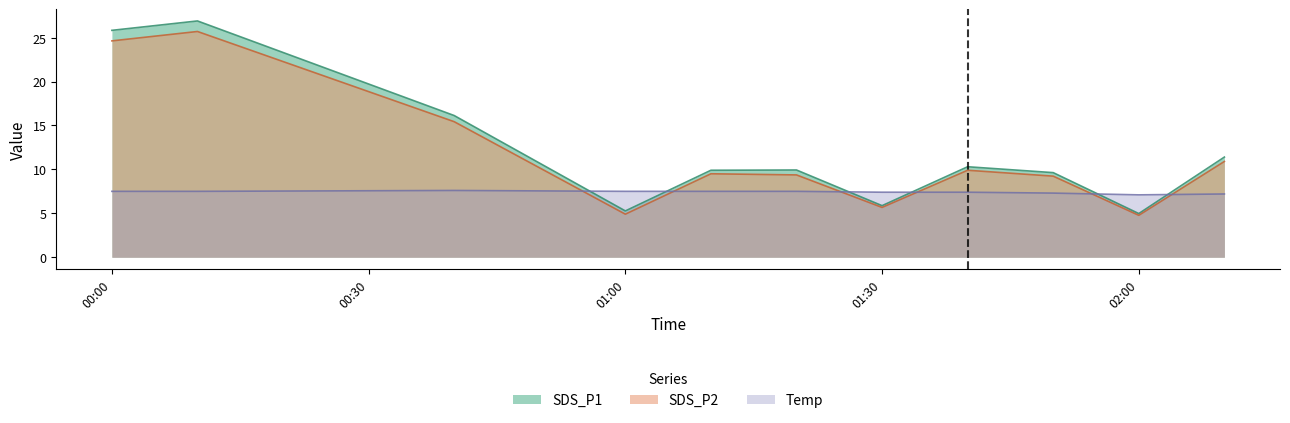

At which category is the sum across all series the highest?

2022/12/30 00:10